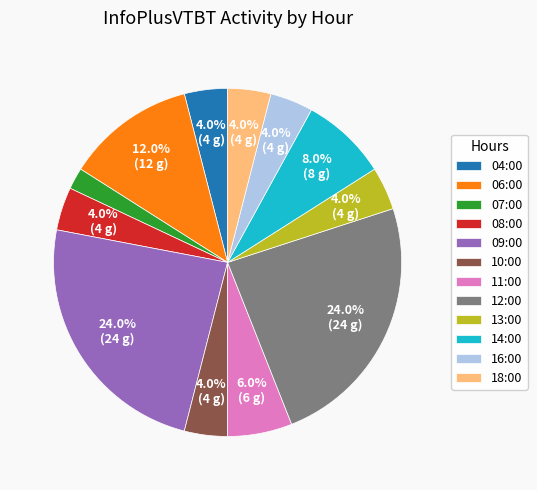

Combined, do 18:00 and 08:00 account for over 50%?

No